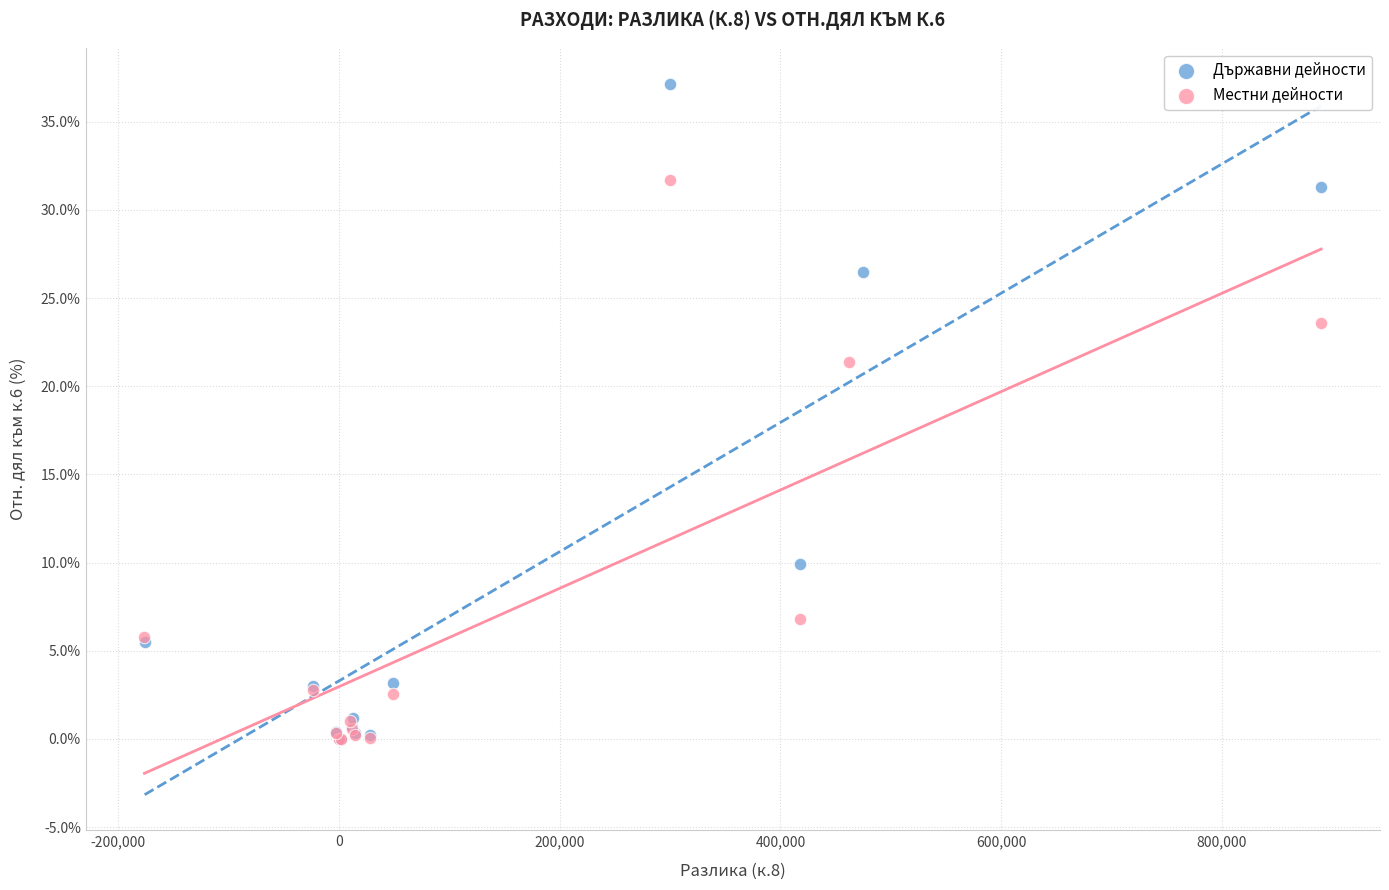

Which series has the largest Y range (max minus min)?

Държавни дейности